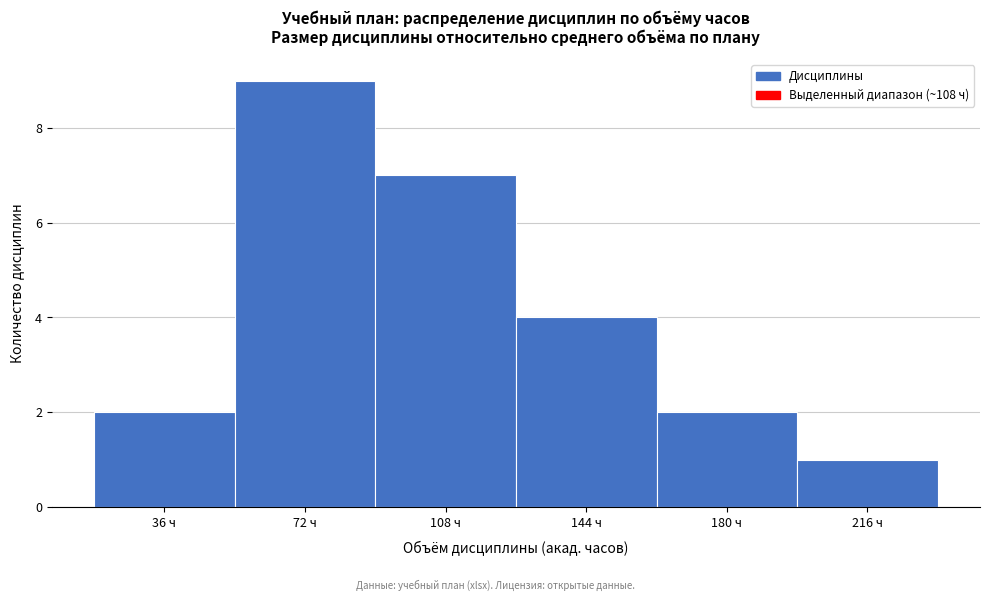

Reading left to right, transcribe all the data shown in this chart.

36 ч=2	72 ч=9	108 ч=7	144 ч=4	180 ч=2	216 ч=1